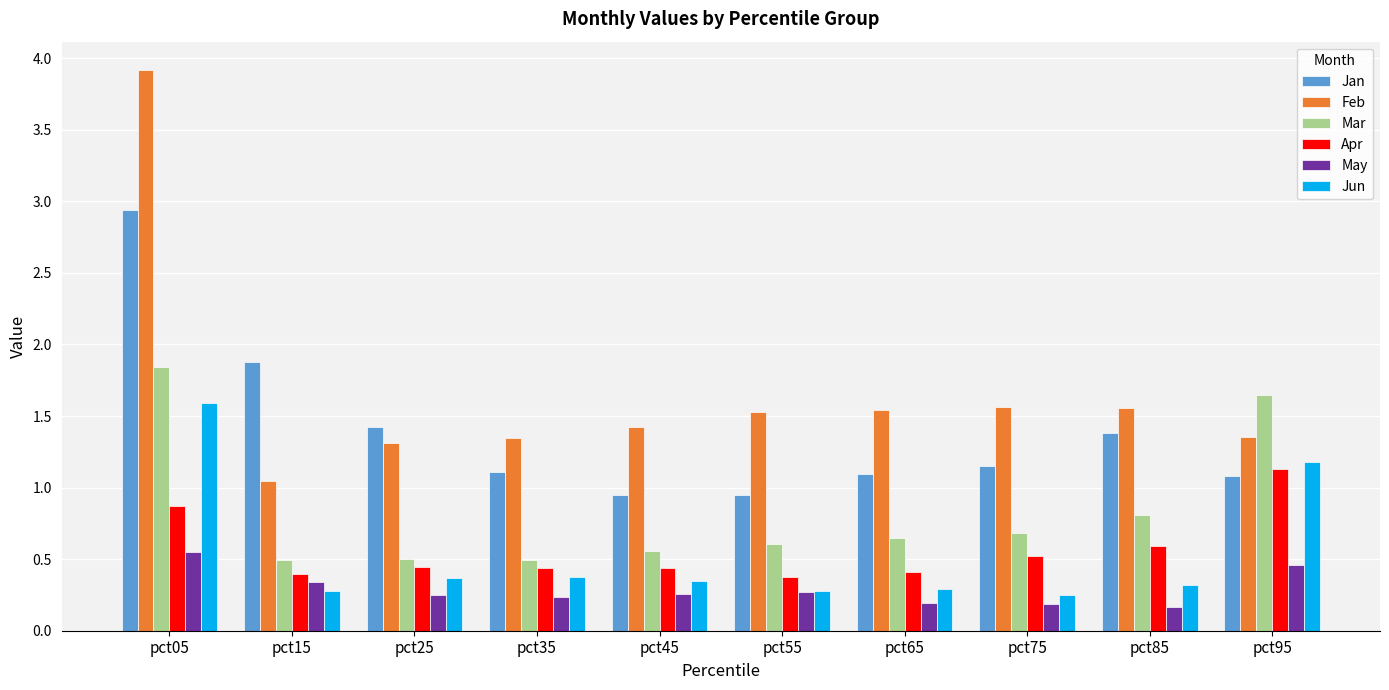

What is the sum of all May values?

2.9